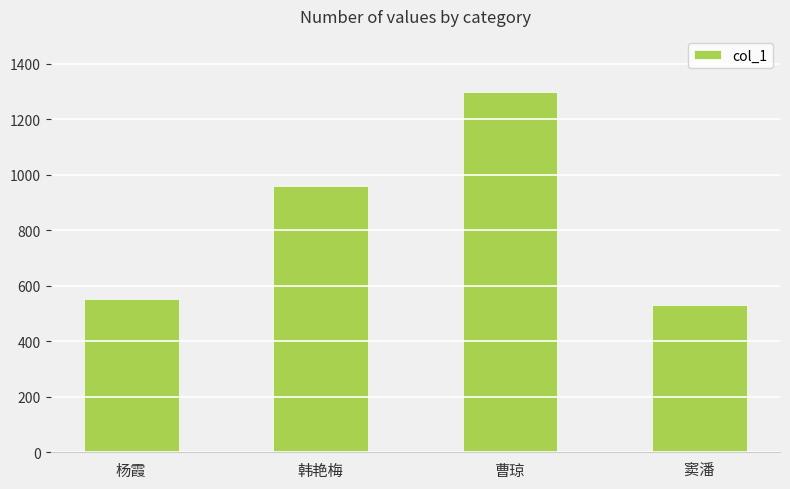

How many values are below 959?

2